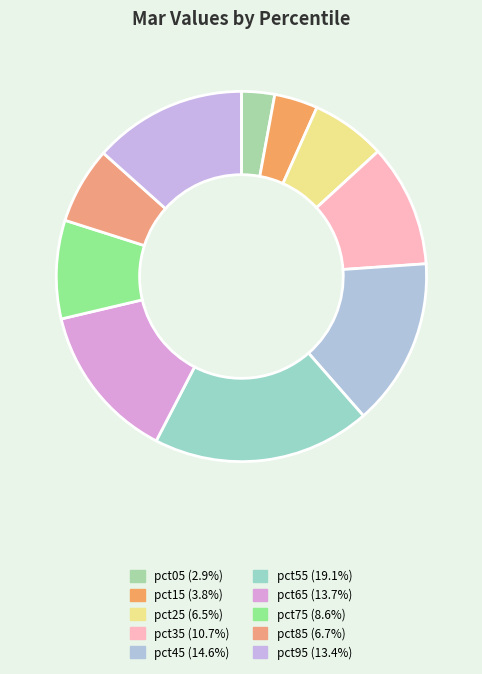

How many segments does this pie chart have?

10